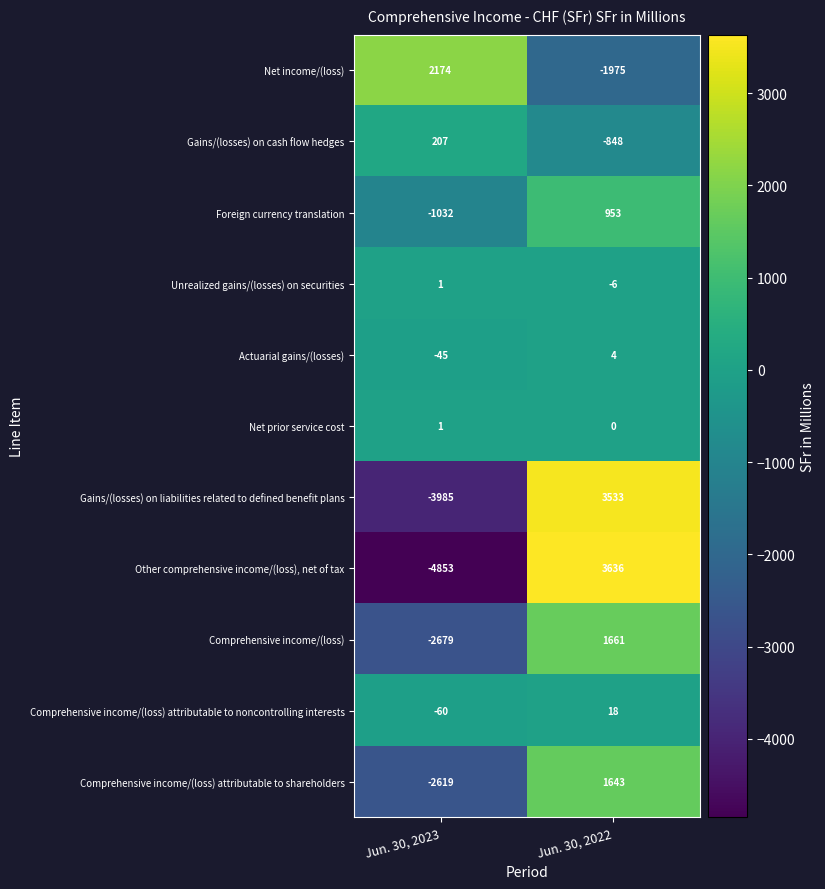

What is the difference between the Comprehensive income/(loss) attributable to shareholders values at Jun. 30, 2022 and Jun. 30, 2023?

4262